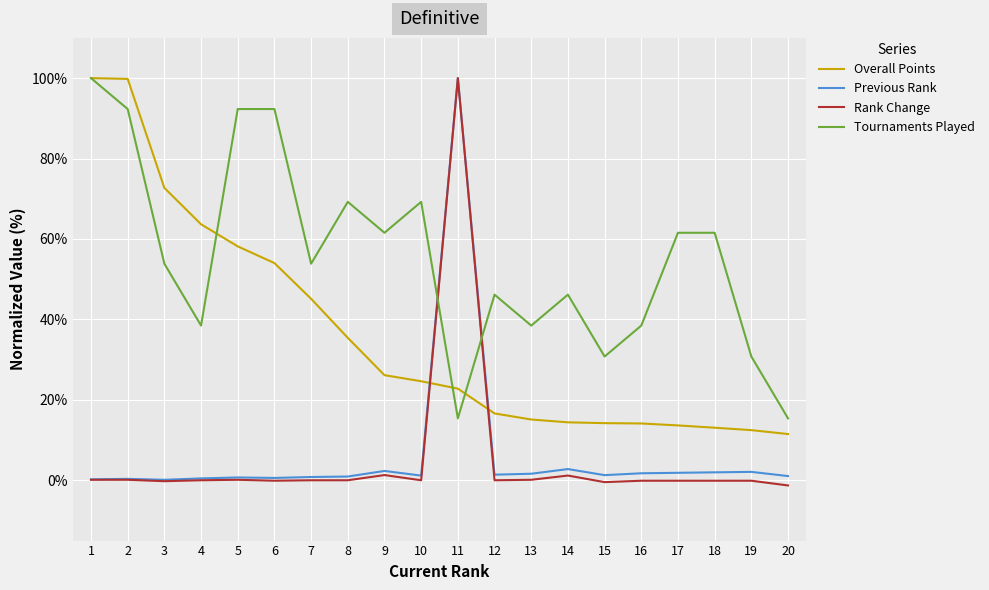

Between 1 and 5, which series saw the biggest shift?

Overall Points